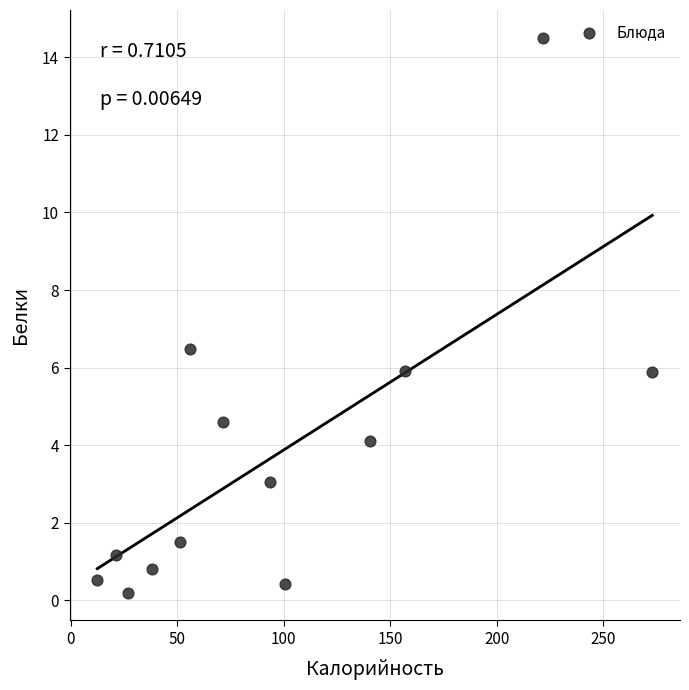

What is the range of Y values (max minus min)?

14.3